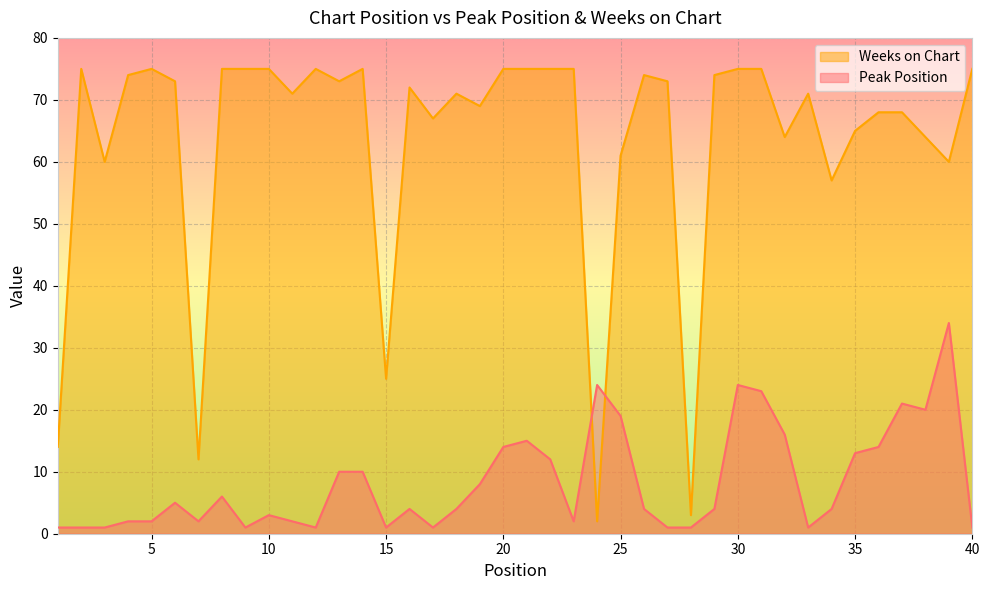

The value of Peak Position at 29 is 3. True or false?

False